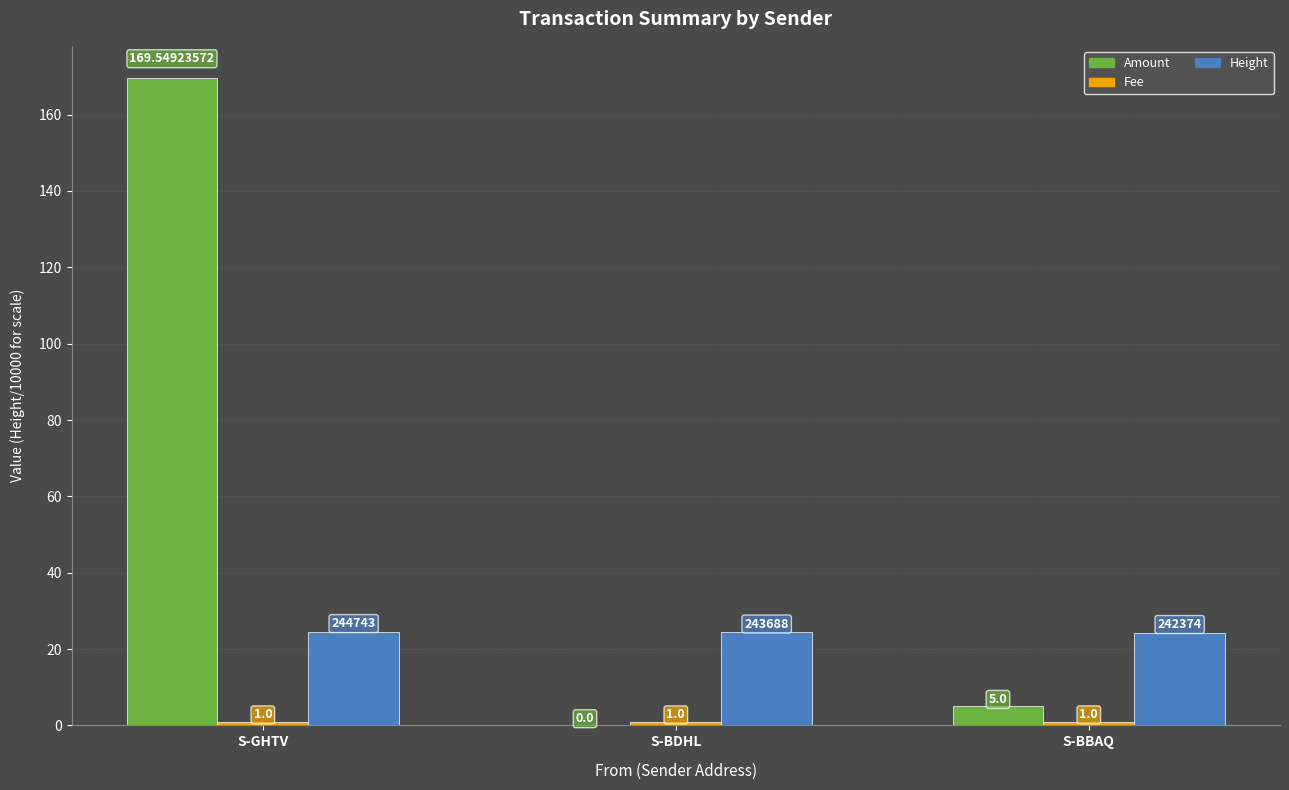

Which category has the highest value across all series?

S-GHTV